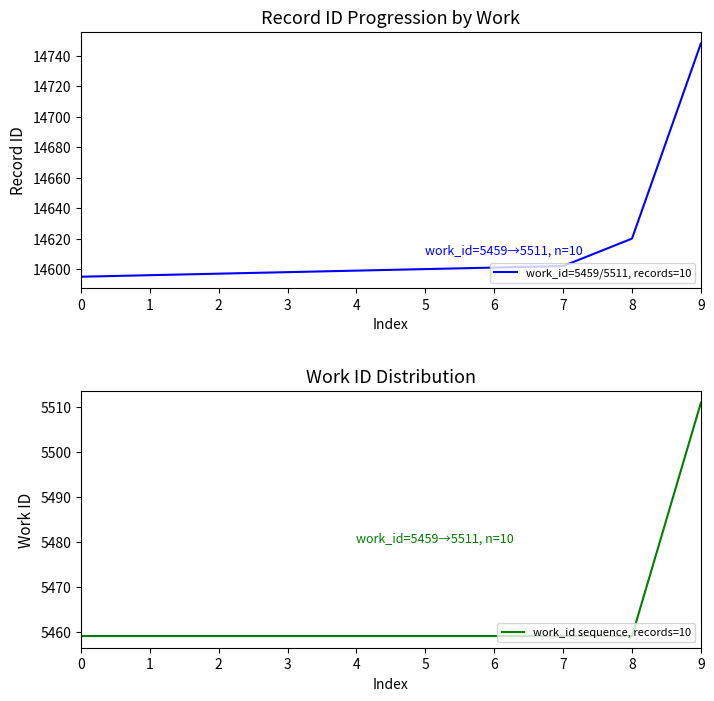

Which series changed the most between 0 and 8?

work_id=5459/5511, records=10